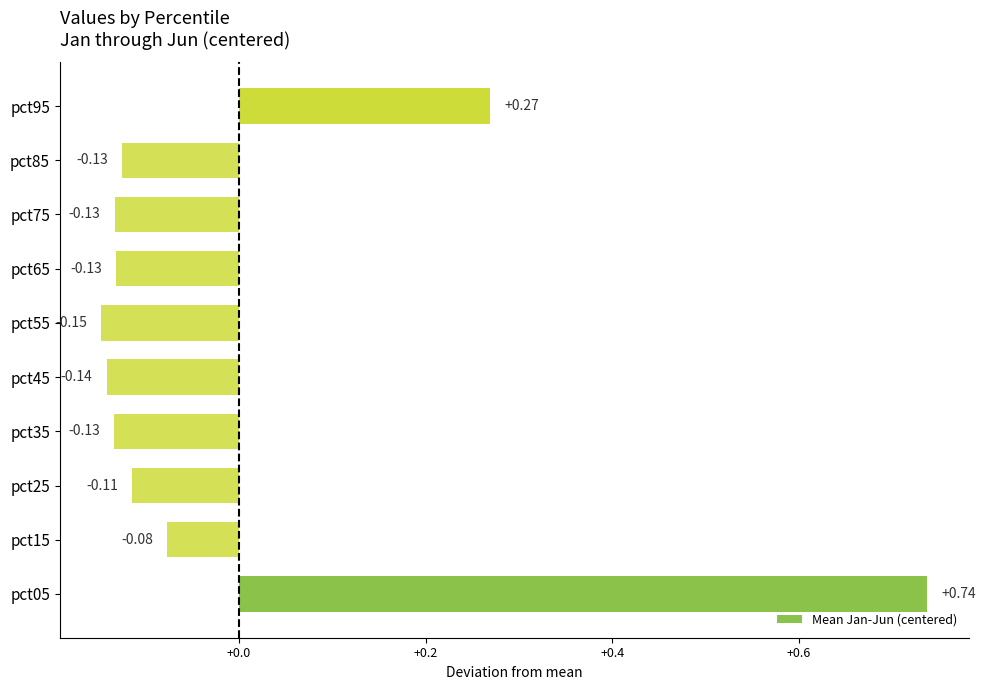

Between pct25 and pct35, which is larger?

pct25